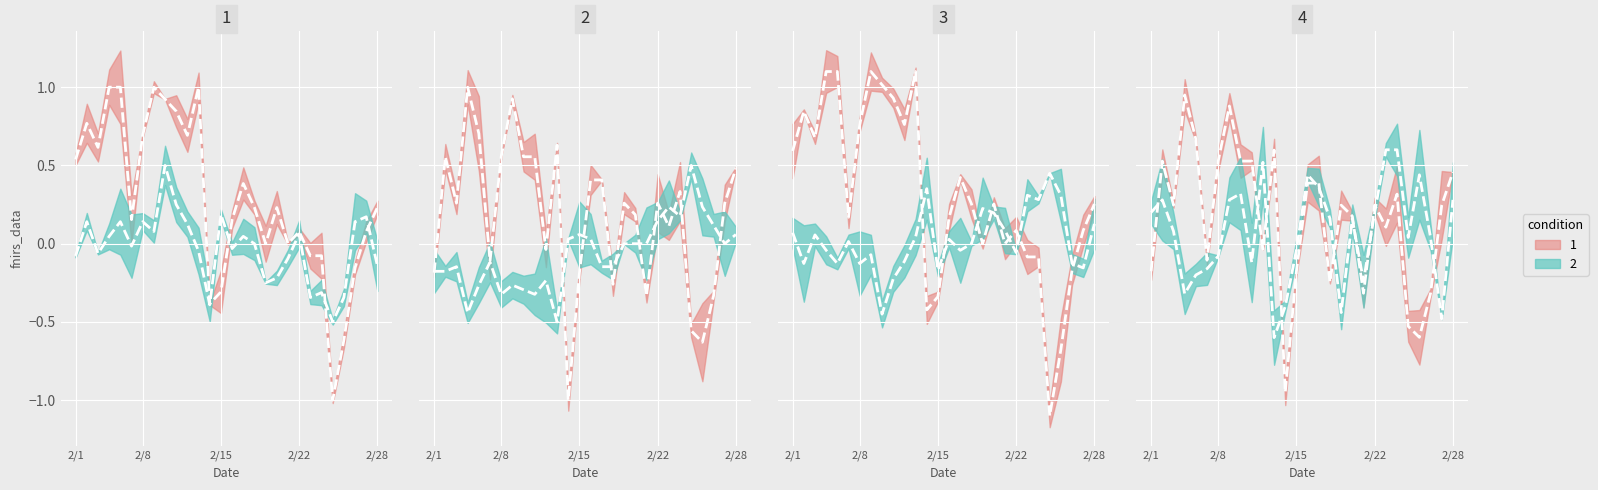

At which category does Station1 reach its first local peak?

2/2